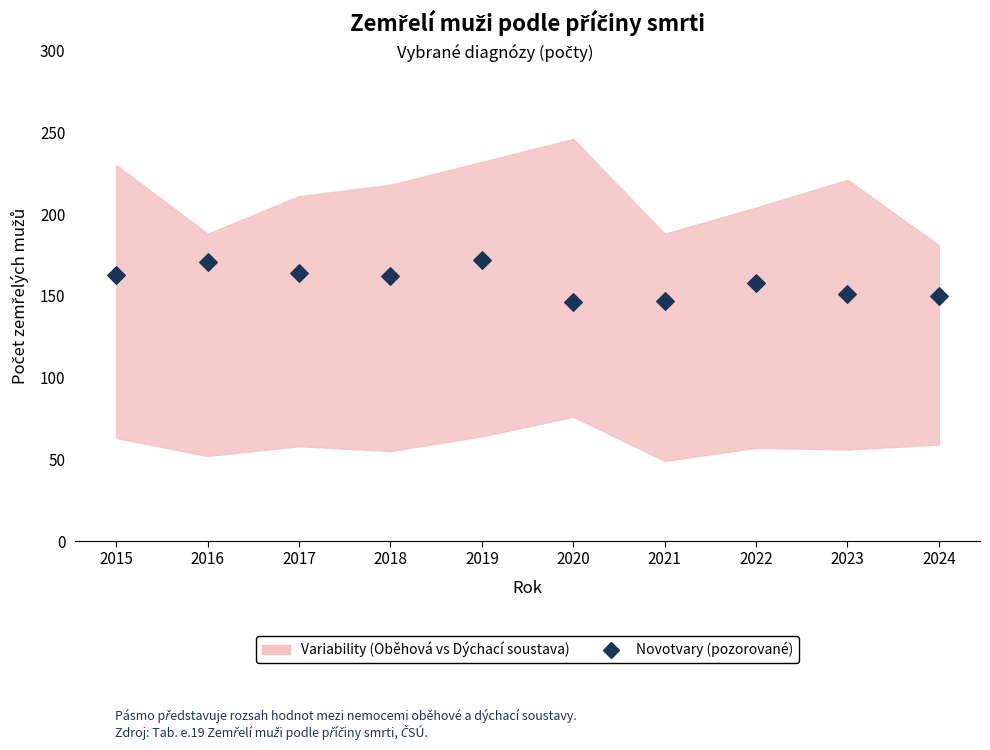

What is the average Y value?

158